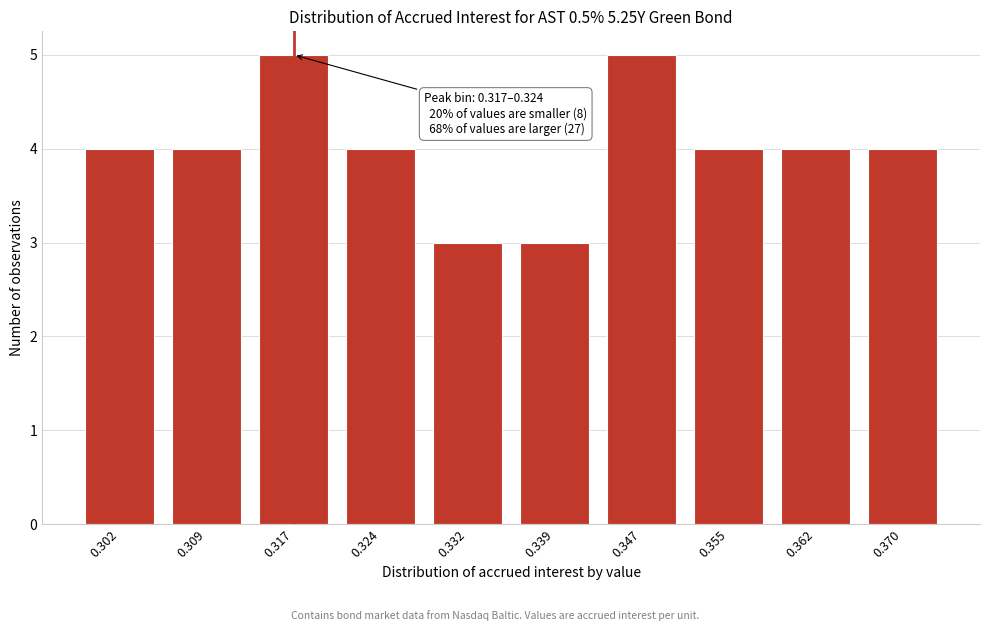

Reading left to right, what are all the values shown in this chart?

0.302=4	0.309=4	0.317=5	0.324=4	0.332=3	0.339=3	0.347=5	0.355=4	0.362=4	0.370=4